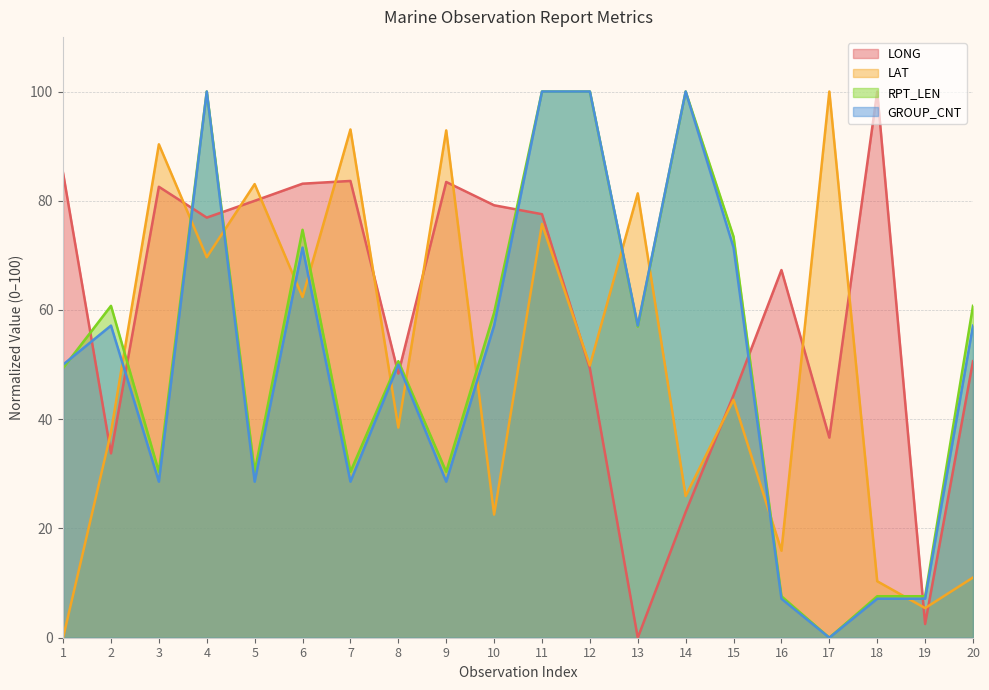

At how many categories does at least one series exceed 60?

18